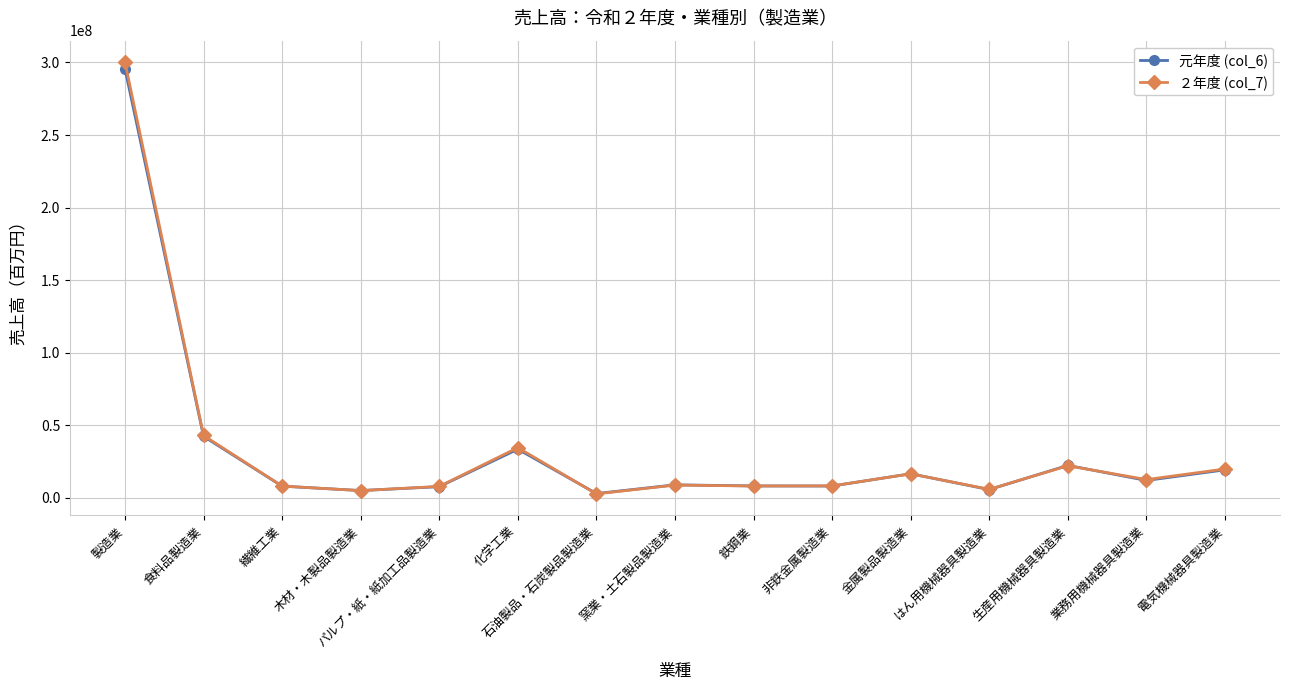

How many values in the ２年度 (col_7) series are below 8635457?

7